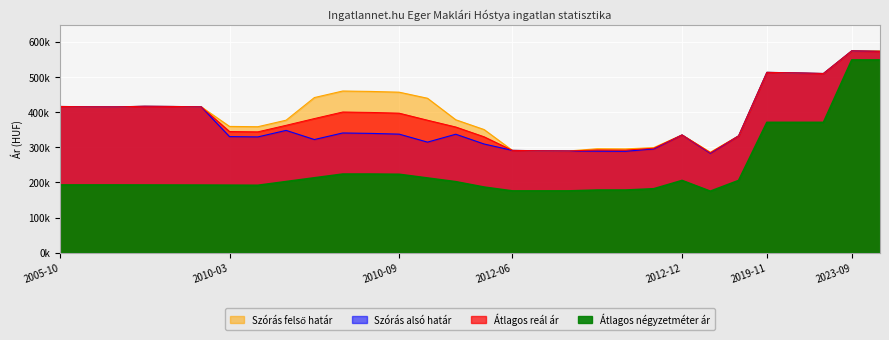

What value does the Szórás alsó határ series have at 2010-06?

322329